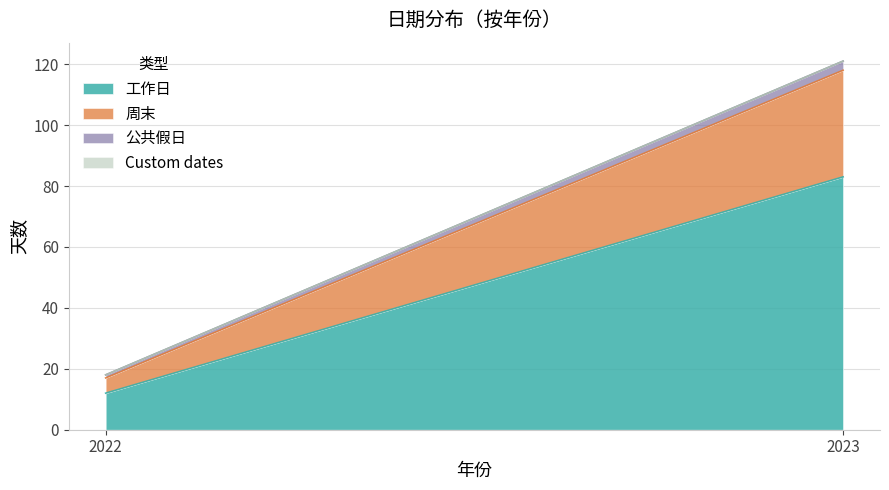

What are all the series names shown in the legend?

工作日, 周末, 公共假日, Custom dates